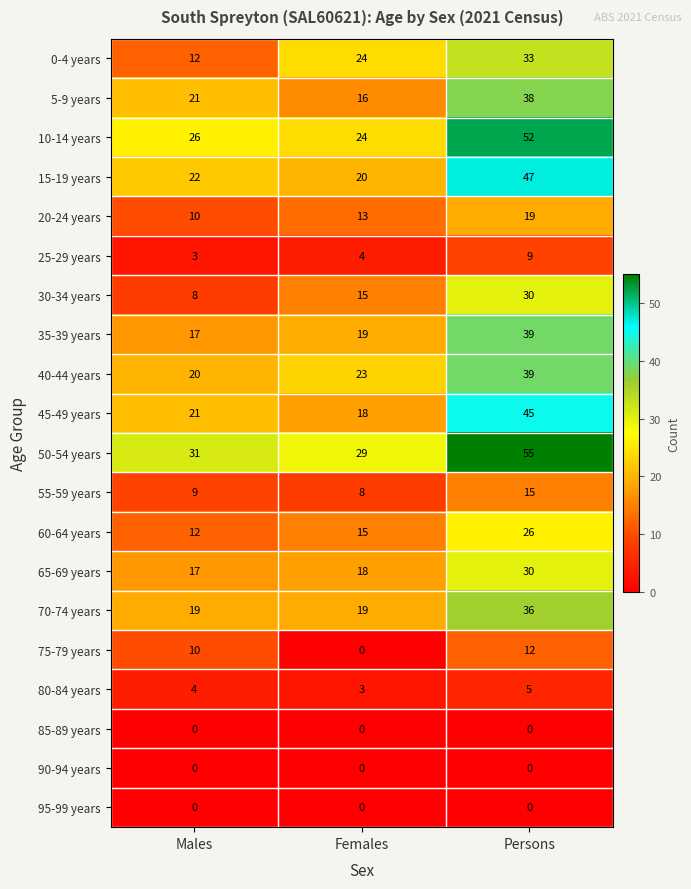

The 15-19 years series shows 20 at Females. True or false?

True